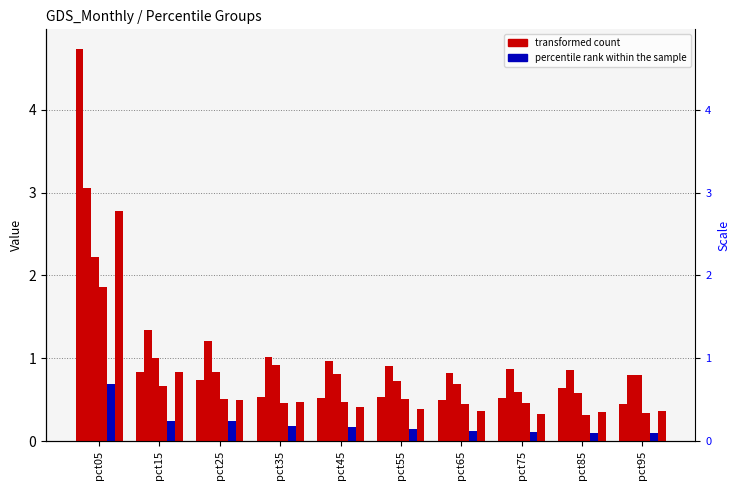

What is the spread (max minus min) of values at pct75?

0.8